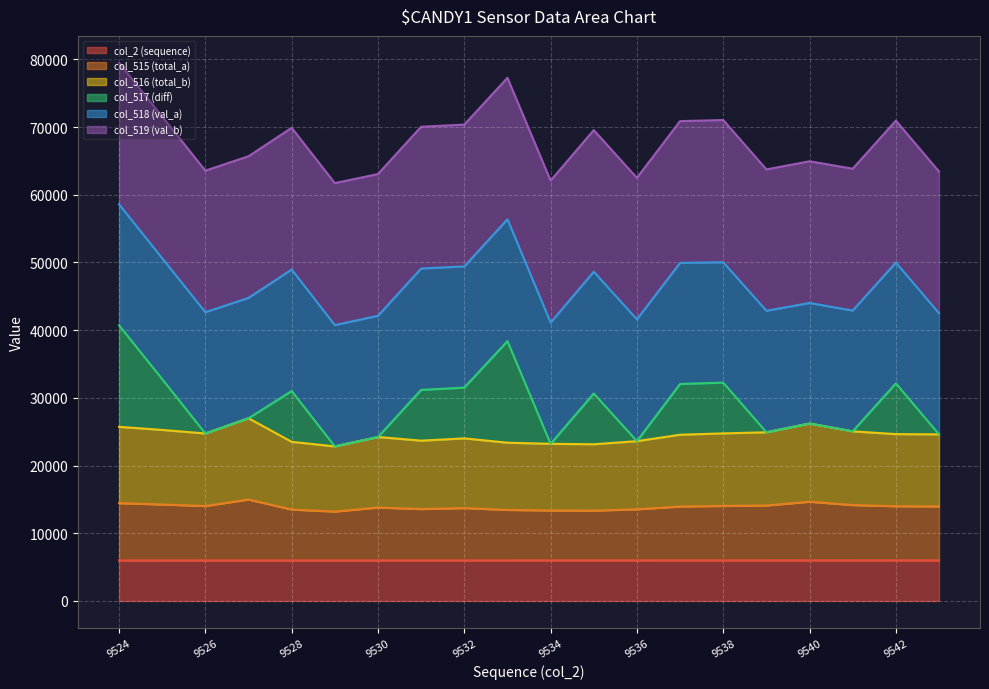

Is it true that col_2 (sequence) equals 5993.1 at 9532?

True